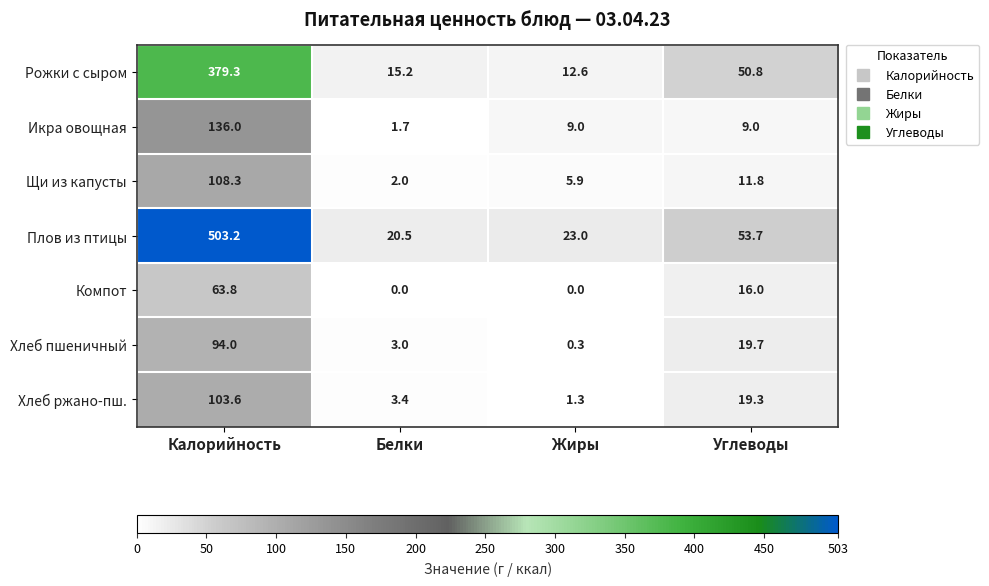

At how many categories does at least one series exceed 196?

1